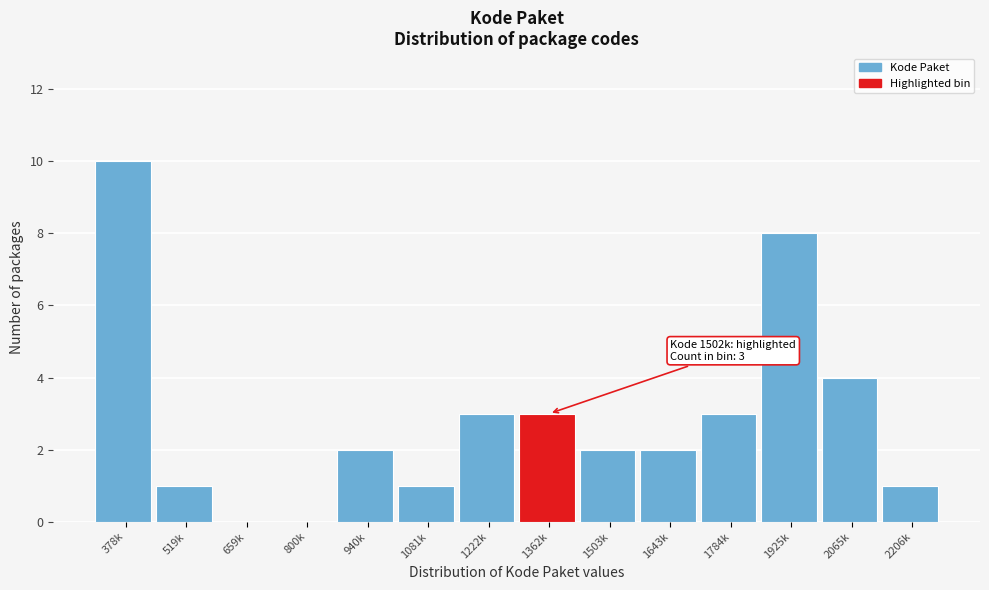

Reading left to right, extract all data points from this chart.

378k=10	519k=1	659k=0	800k=0	940k=2	1081k=1	1222k=3	1362k=3	1503k=2	1643k=2	1784k=3	1925k=8	2065k=4	2206k=1